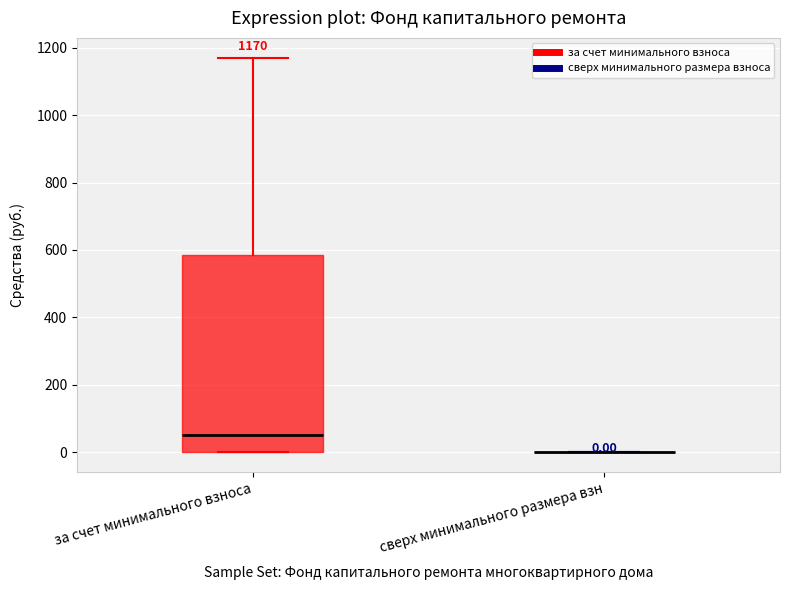

Which box is the tallest, from its lower edge to its upper edge?

за счет минимального взноса